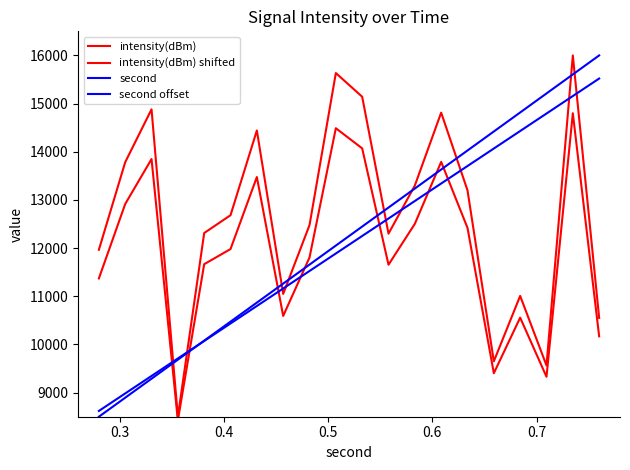

How many lines are shown in the chart?

4